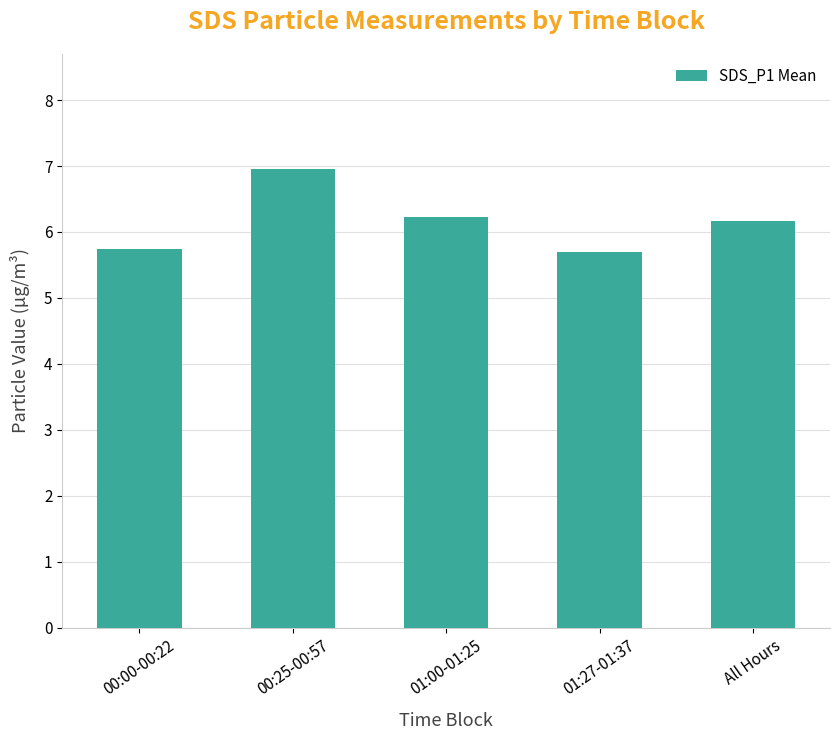

What is the difference between the second highest and minimum values?

0.5